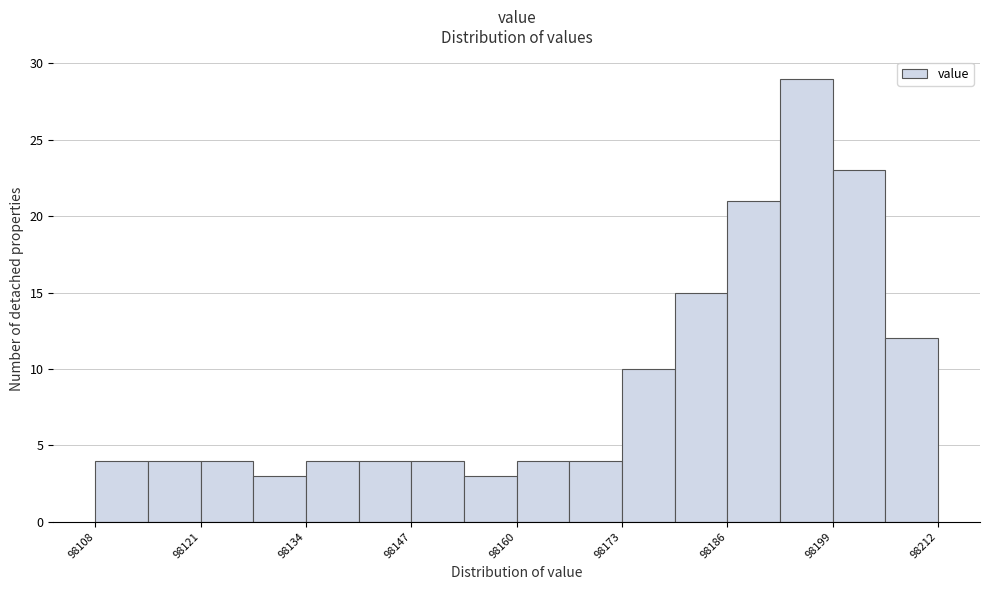

Read against the x-axis, roughly where is the centre of the tallest bar?

98196